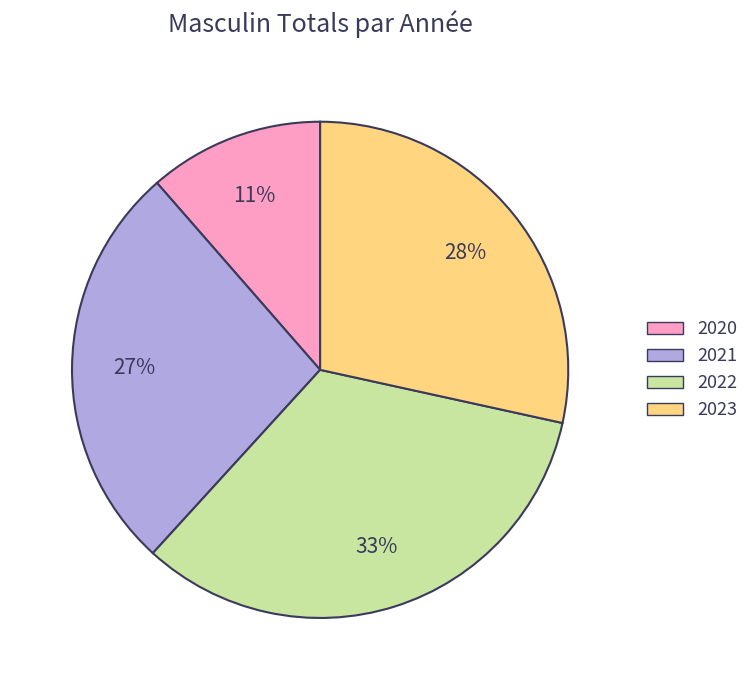

Does 2020 account for over 50% of the chart?

No